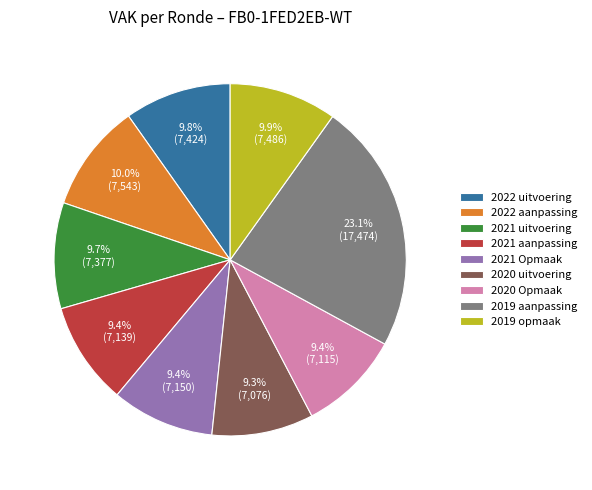

To the nearest percent, what is the difference between the 2019 aanpassing and 2022 aanpassing slice percentages?

13%